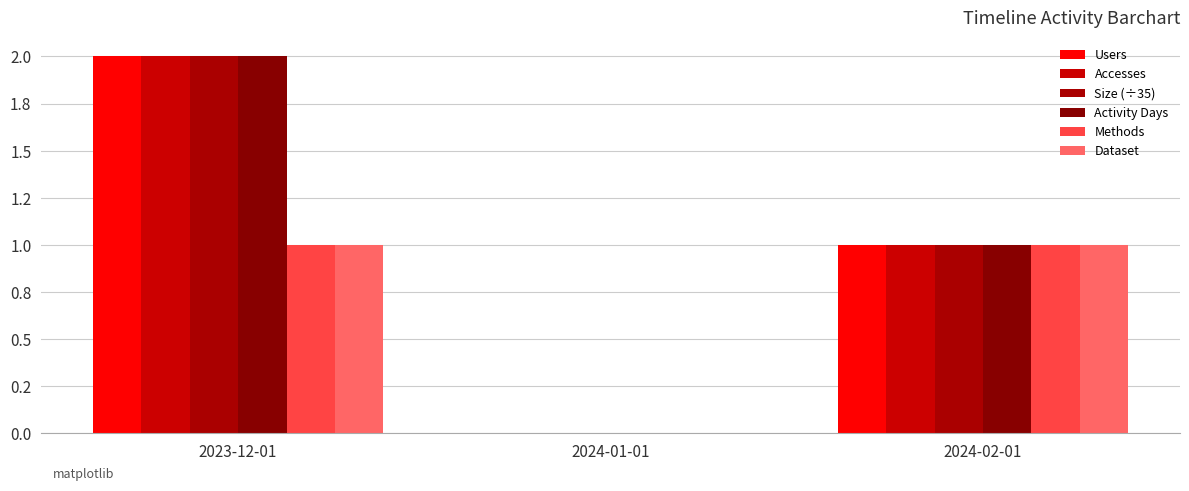

What is the label of the 2nd bar from the right?

2024-01-01